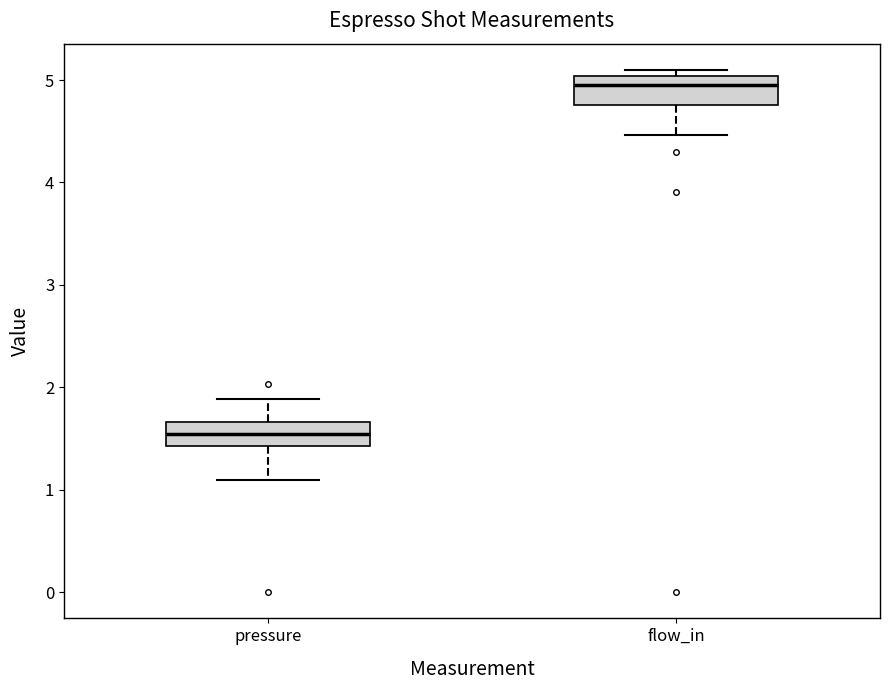

Where does the lower whisker of the box for pressure end on the y-axis? The values are not printed on the chart, so give them approximately, as read against the axis.

1.1